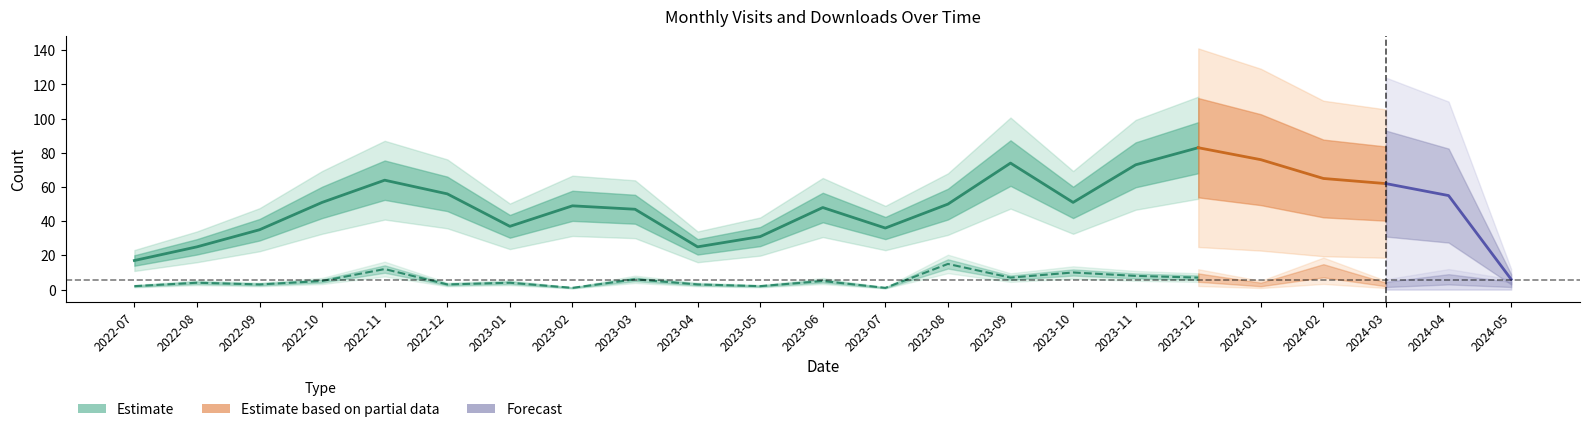

Rank the series at 2023-05 from lowest to highest value.

monthly_download_resource, monthly_visit